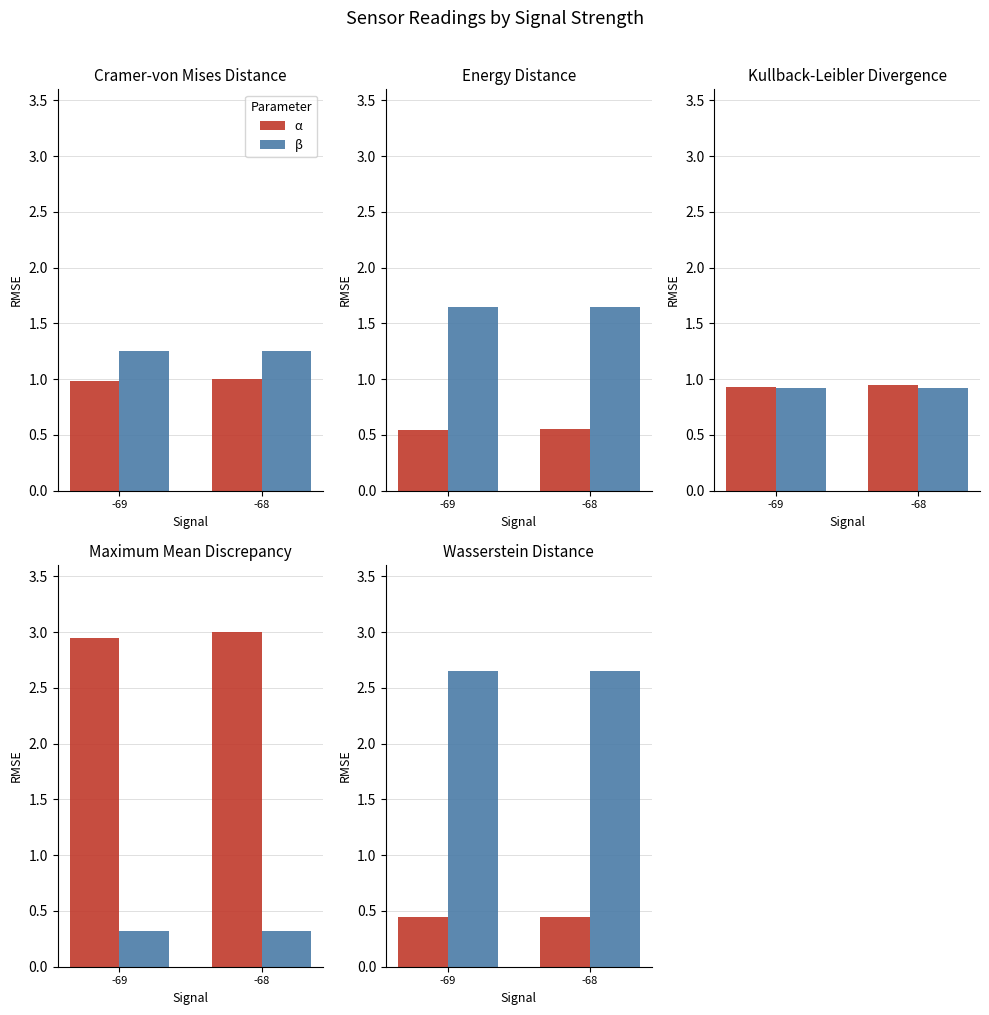

At how many categories does at least one series exceed 1?

2